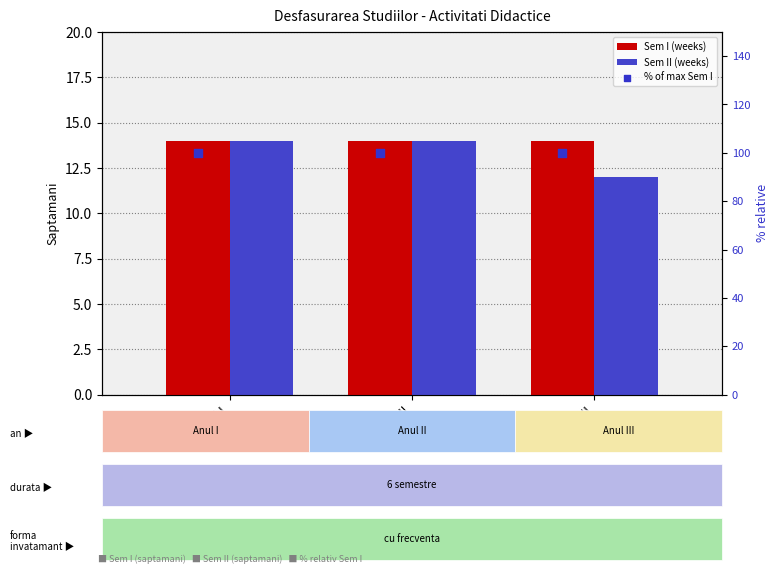

Which series contains the lowest Y value?

Sem II (weeks)